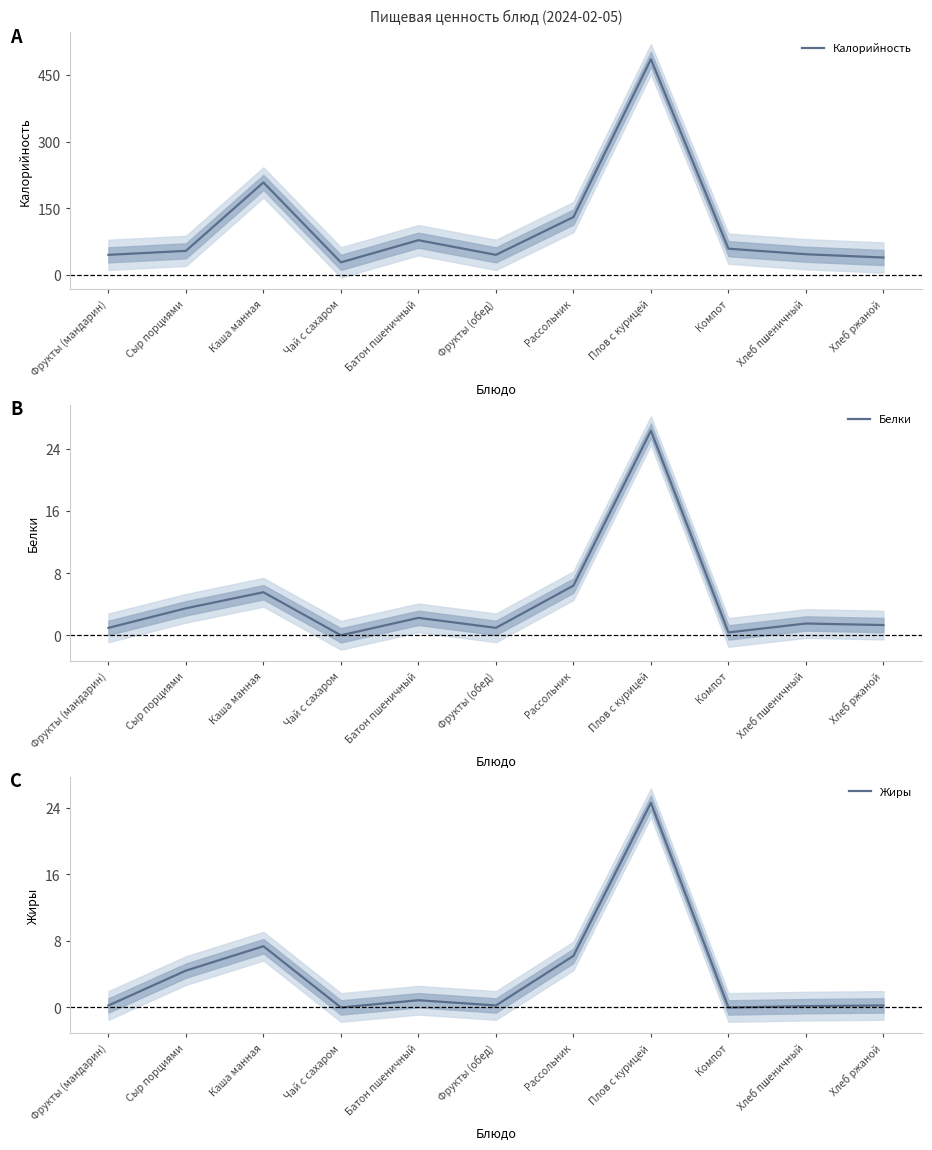

At how many categories does at least one series exceed 165?

2